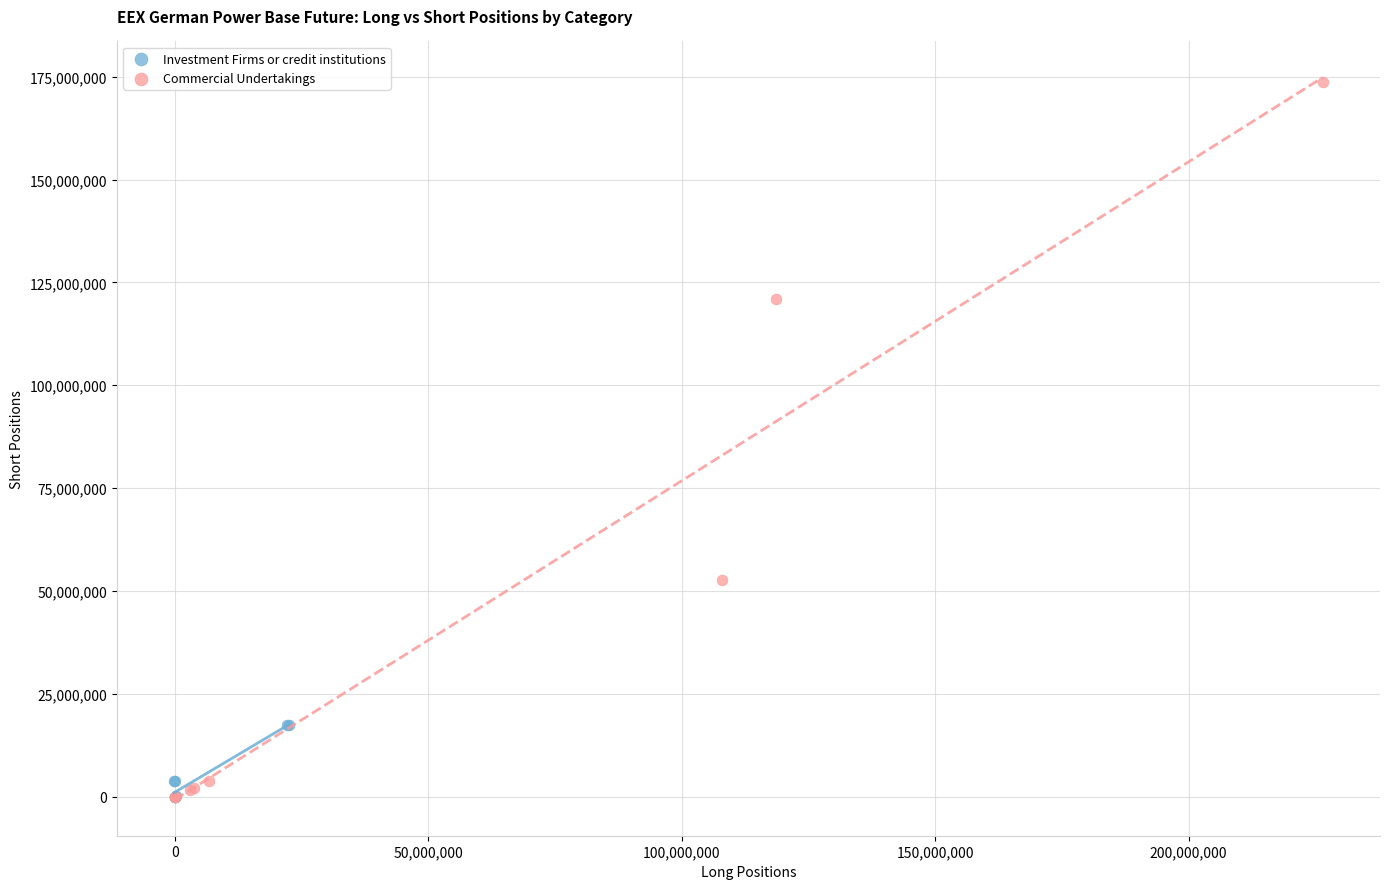

Which series reaches the maximum Y coordinate?

Commercial Undertakings